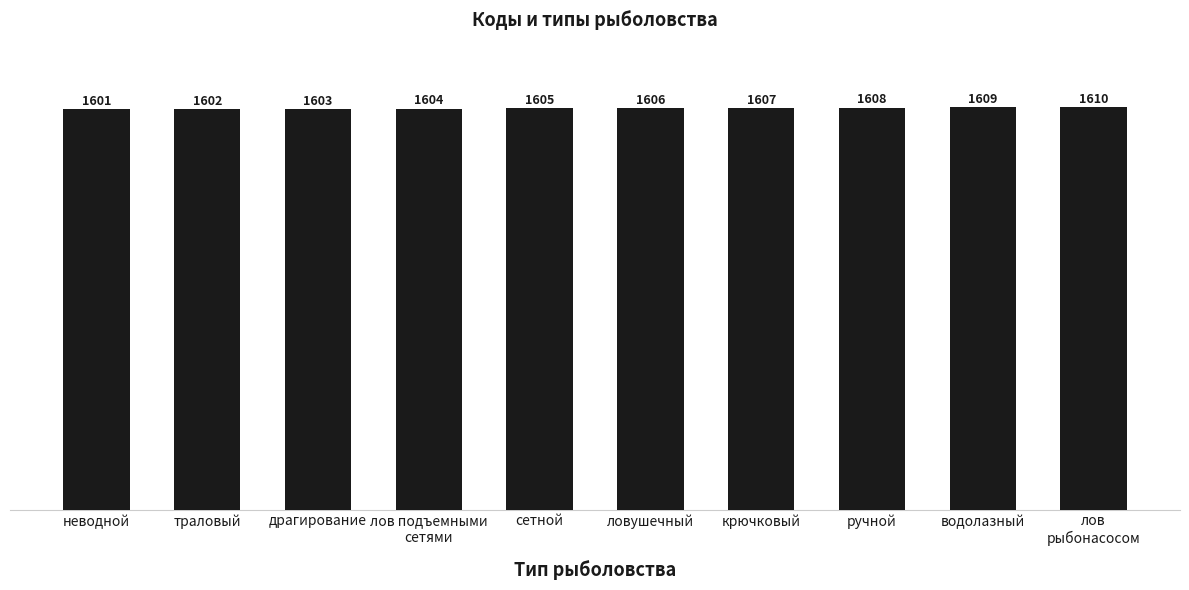

Reading left to right, transcribe all the data shown in this chart.

1601	1602	1603	1604	1605	1606	1607	1608	1609	1610